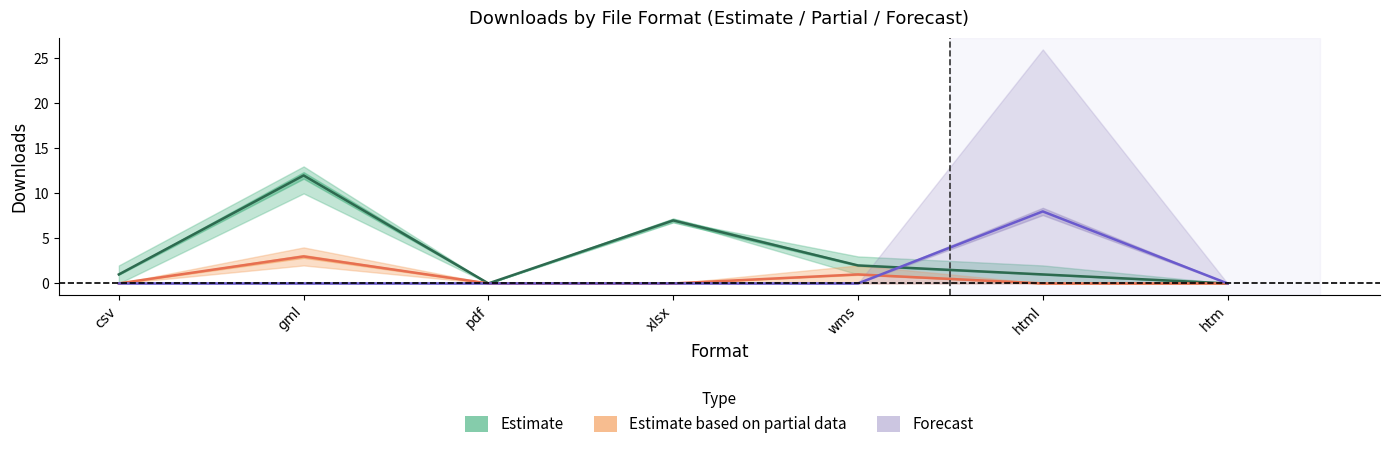

True or false: Estimate based on partial data has more than 1 points higher than both neighbors.

True